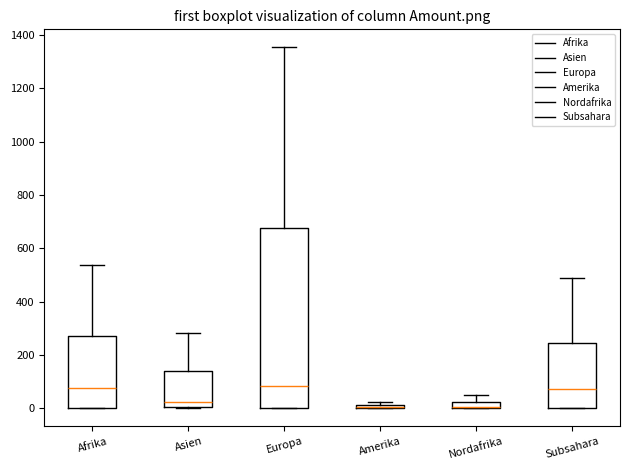

Where is the lower edge of the box for Afrika on the y-axis? The values are not printed on the chart, so give them approximately, as read against the axis.

0